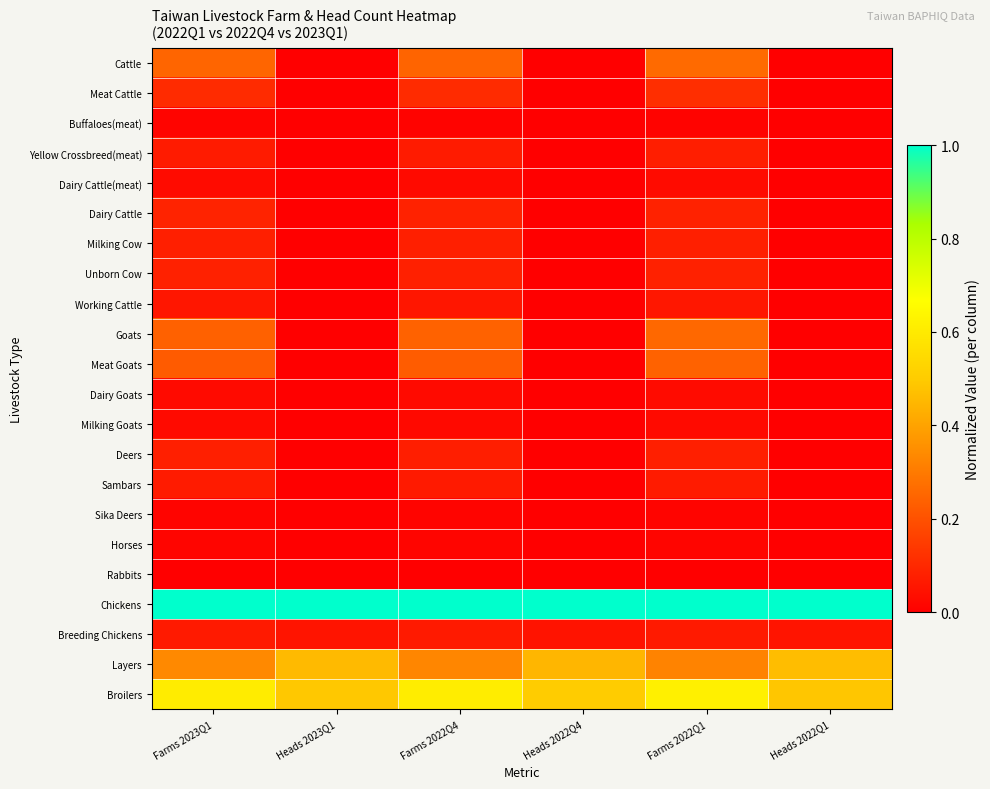

At Farms 2022Q4, list the series in order from largest to smallest.

Chickens, Broilers, Layers, Cattle, Goats, Meat Goats, Meat Cattle, Dairy Cattle, Unborn Cow, Milking Cow, Deers, Yellow Crossbreed(meat), Sambars, Breeding Chickens, Working Cattle, Dairy Cattle(meat), Dairy Goats, Milking Goats, Horses, Sika Deers, Buffaloes(meat), Rabbits